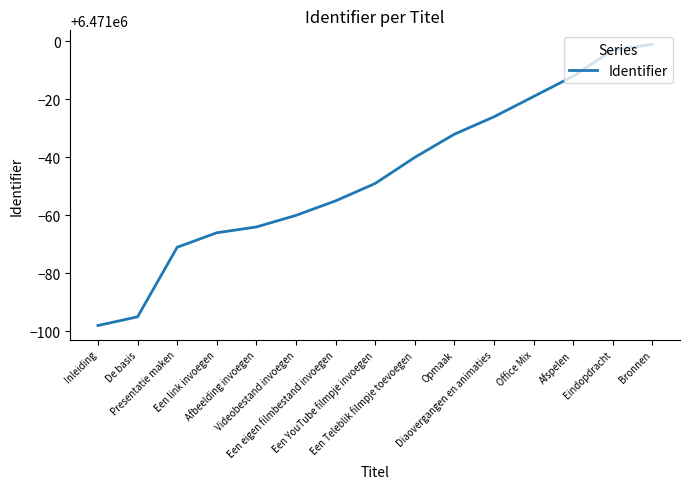

Reading right to left, transcribe all the data shown in this chart.

Bronnen=6470999	Eindopdracht=6470997	Afspelen=6470988	Office Mix=6470981	Diaovergangen en animaties=6470974	Opmaak=6470968	Een Teleblik filmpje toevoegen=6470960	Een YouTube filmpje invoegen=6470951	Een eigen filmbestand invoegen=6470945	Videobestand invoegen=6470940	Afbeelding invoegen=6470936	Een link invoegen=6470934	Presentatie maken=6470929	De basis=6470905	Inleiding=6470902